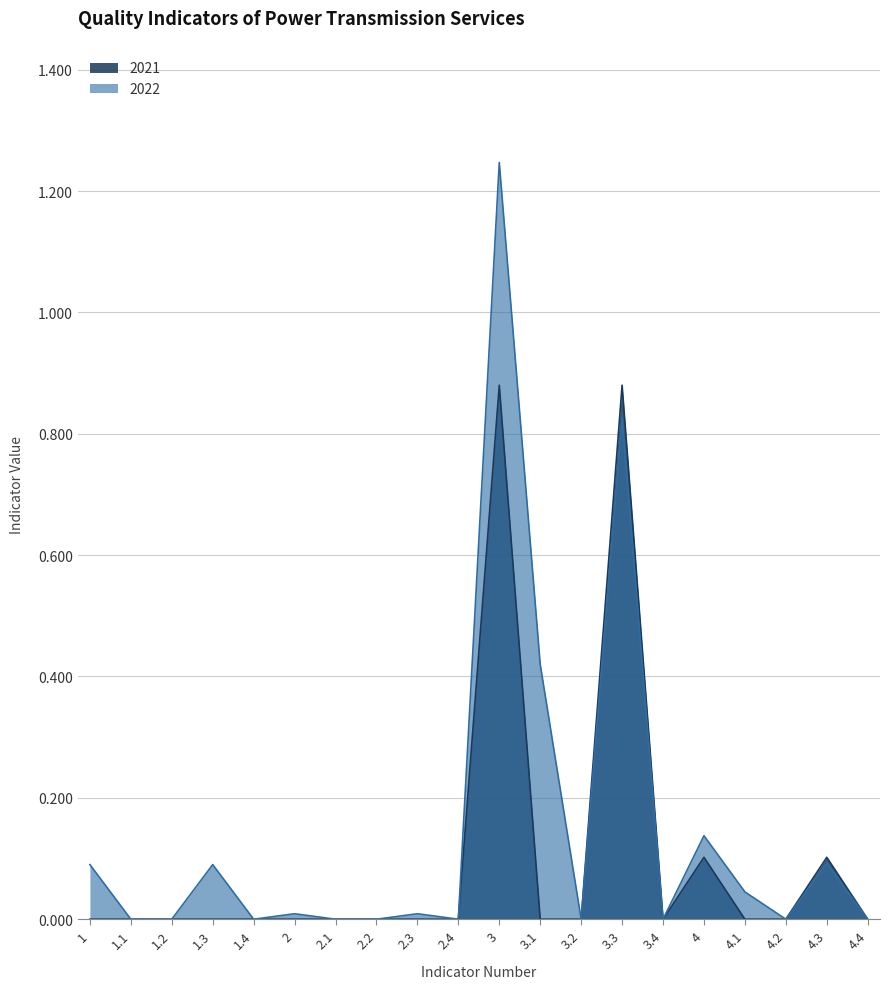

In 2022, how many points are lower than both neighbors (excluding endpoints)?

5